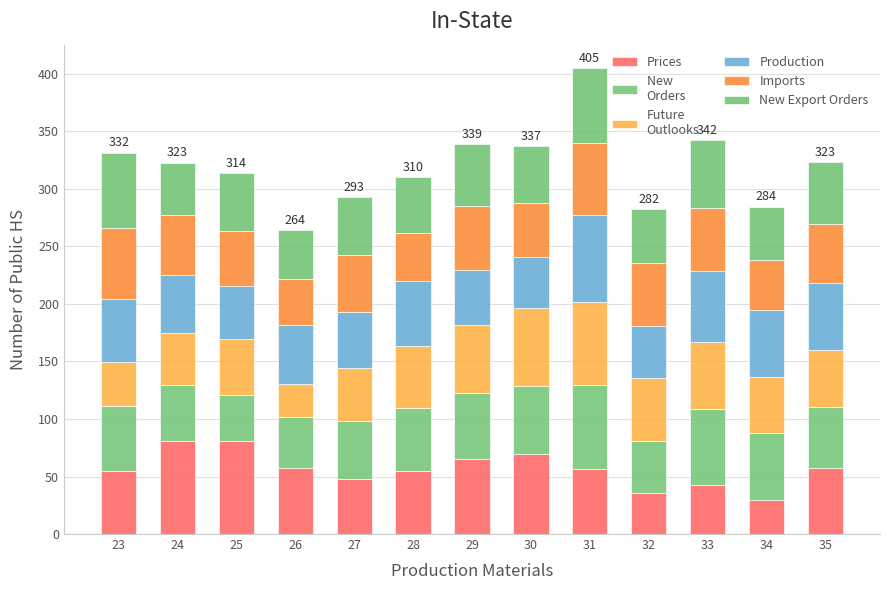

At which category is the sum across all series the highest?

31